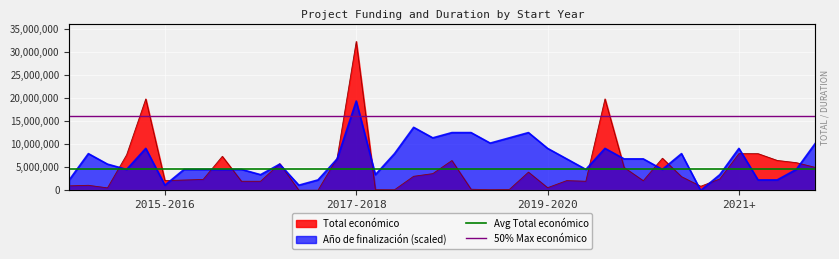

Is it true that Avg Total económico equals 1833723.2 at 2017-2018?

False